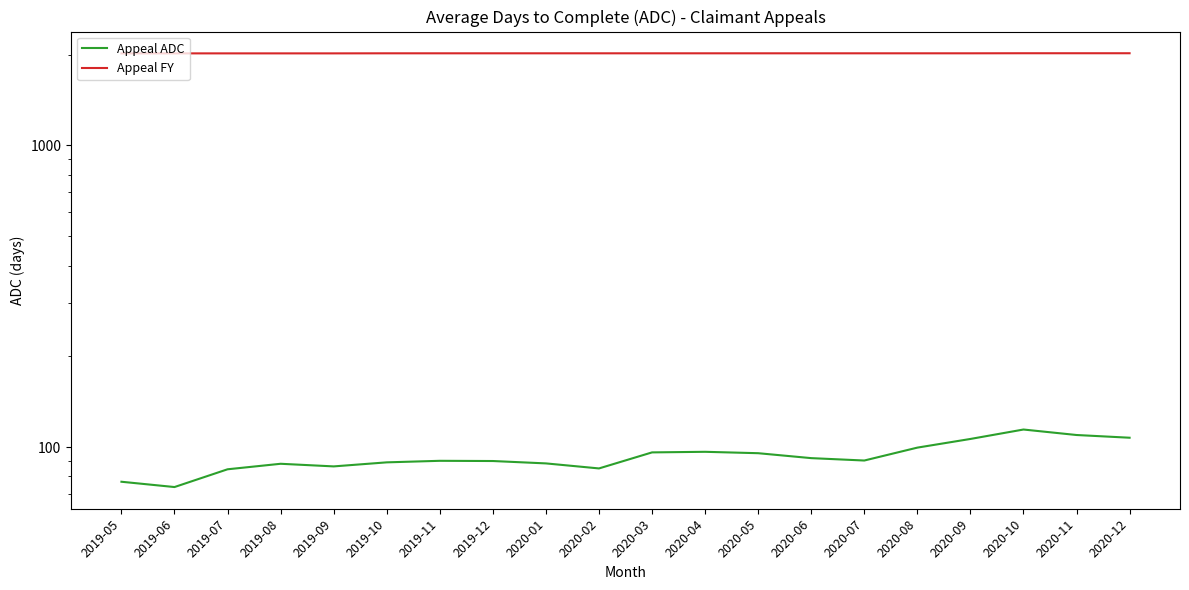

Count the Appeal FY values in the range 2020 to 2021.

15